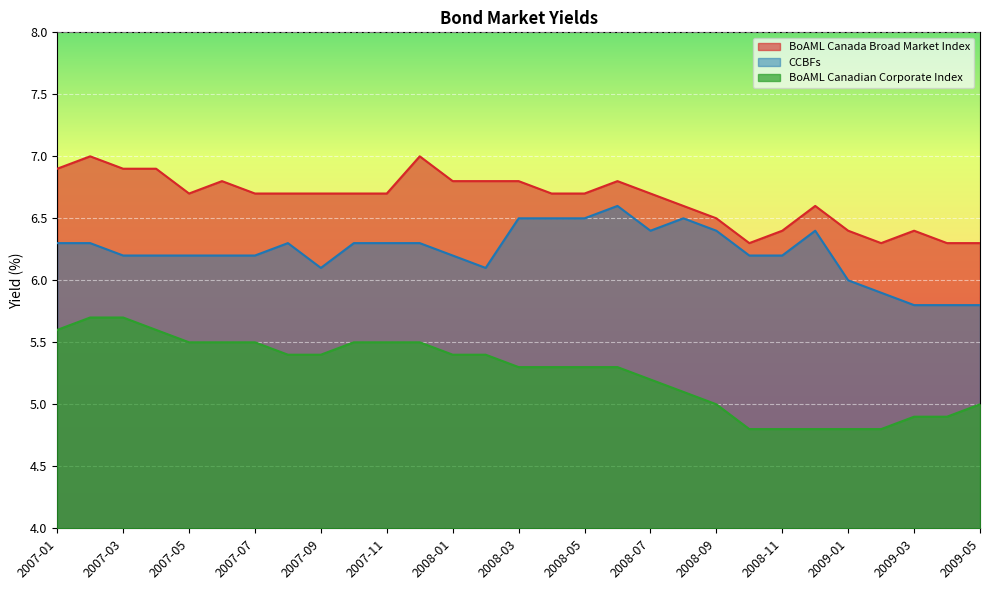

At how many categories does at least one series exceed 6?

29